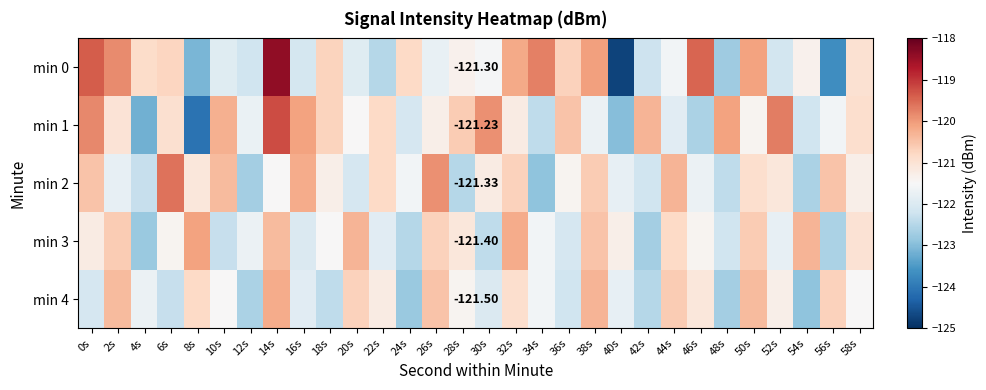

At how many categories does at least one series exceed -119?

1